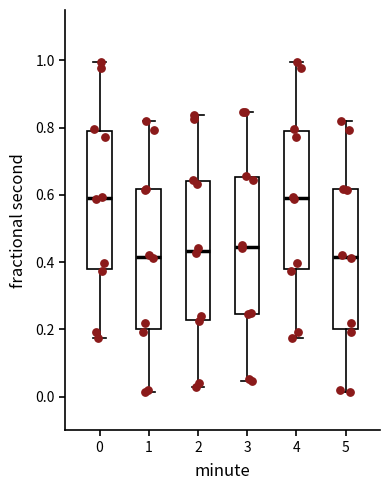

Reading left to right, read every box against the y-axis: the position of its median line, the range the box covers, and the ends of its whiskers. The values are not printed on the chart, so give them approximately, as read against the axis.

0: median 0.60, box 0.38 to 0.78, whiskers 0.18 to 1.00
1: median 0.42, box 0.20 to 0.62, whiskers 0.02 to 0.82
2: median 0.44, box 0.22 to 0.64, whiskers 0.02 to 0.84
3: median 0.44, box 0.24 to 0.66, whiskers 0.04 to 0.84
4: median 0.60, box 0.38 to 0.78, whiskers 0.18 to 1.00
5: median 0.42, box 0.20 to 0.62, whiskers 0.02 to 0.82